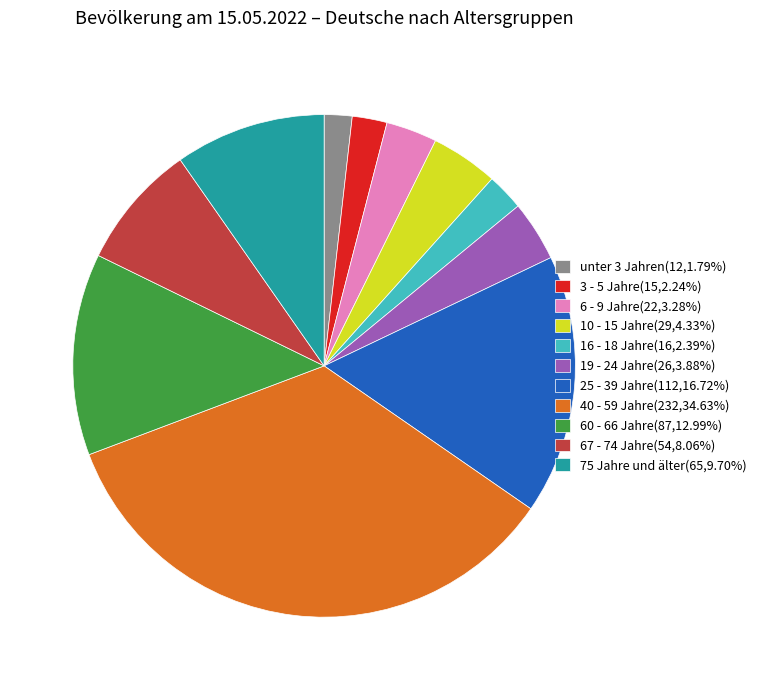

Between 25 - 39 Jahre and 67 - 74 Jahre, which is larger?

25 - 39 Jahre